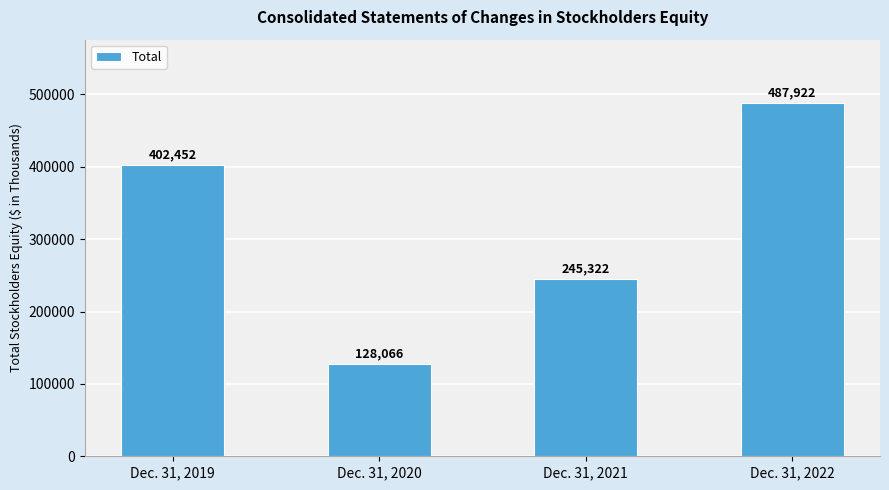

What is the sum of the values at Dec. 31, 2019 and Dec. 31, 2021?

647774